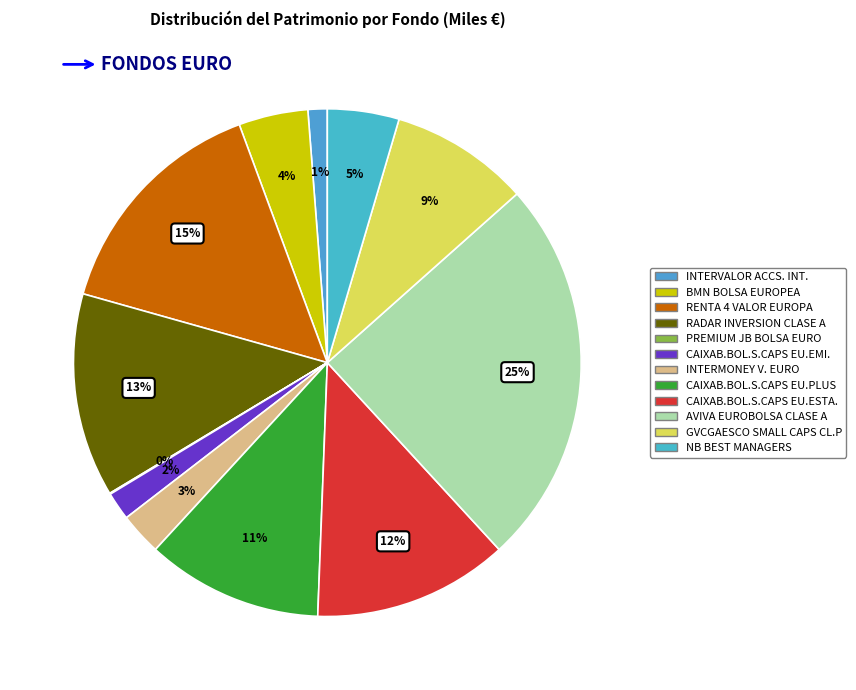

What percentage do RADAR INVERSION CLASE A and INTERMONEY V. EURO together represent?

15.7%